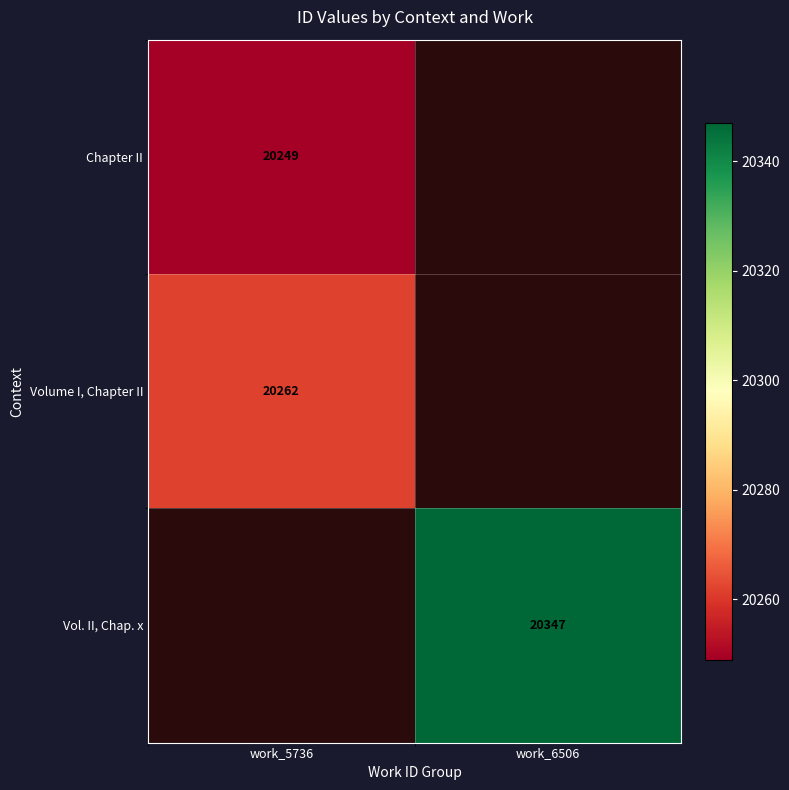

The Volume I, Chapter II series shows 20262 at work_5736. True or false?

True